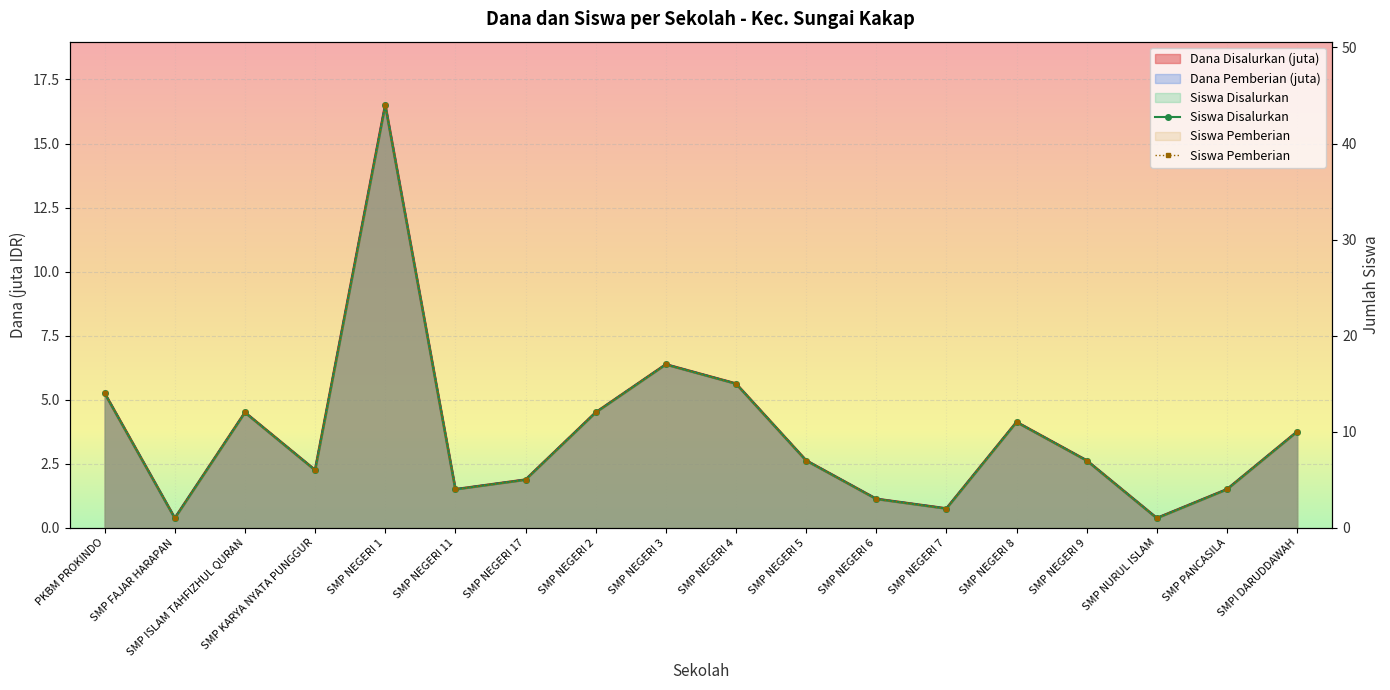

Which series has the largest total across all categories?

Siswa Disalurkan